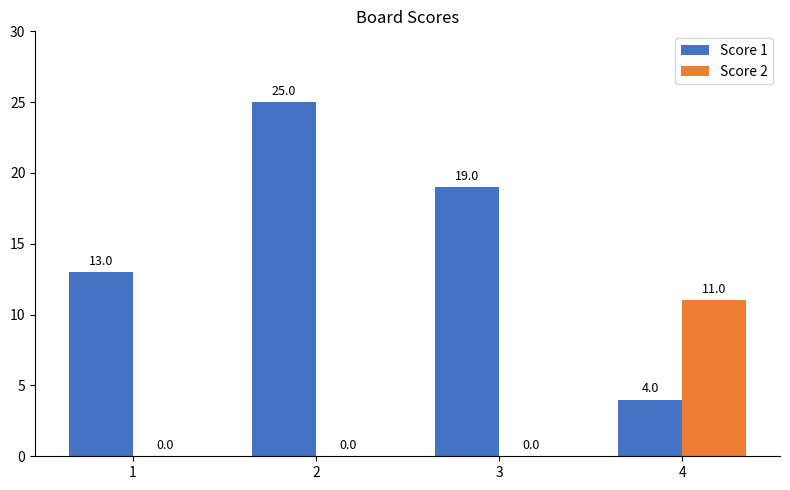

Which label corresponds to the largest value in the chart?

2